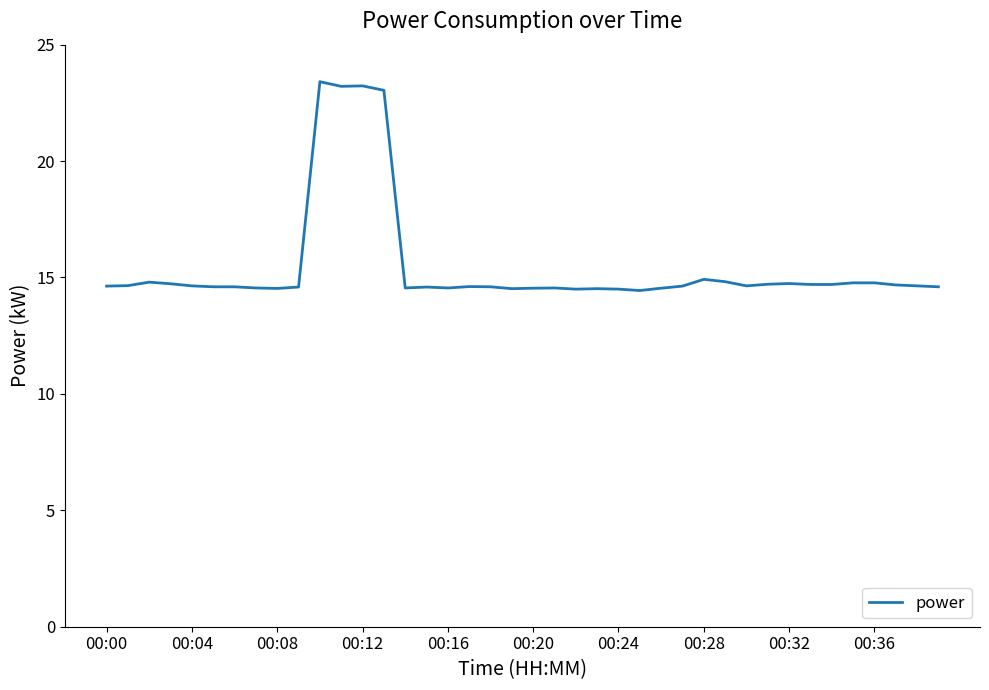

What is the smallest value displayed?

14.4